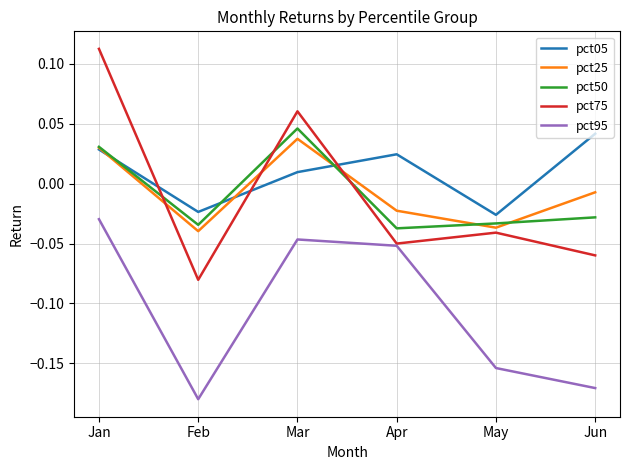

Where does the pct25 series first go above 0?

Jan